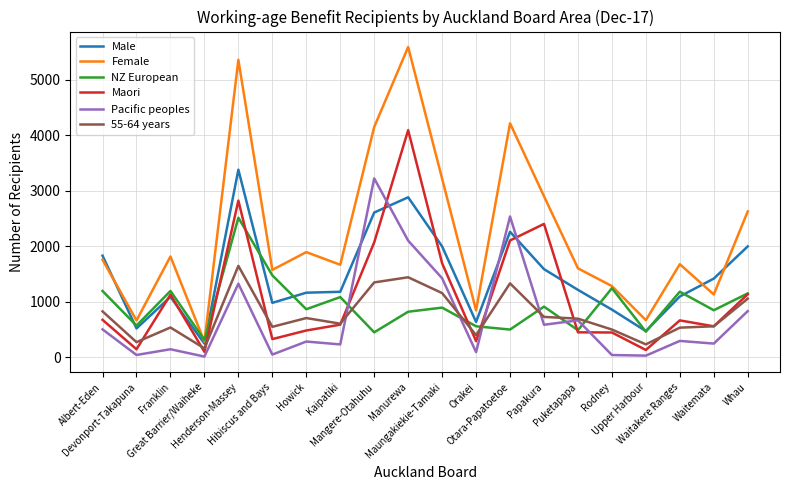

What is the maximum value shown in the chart?

5591